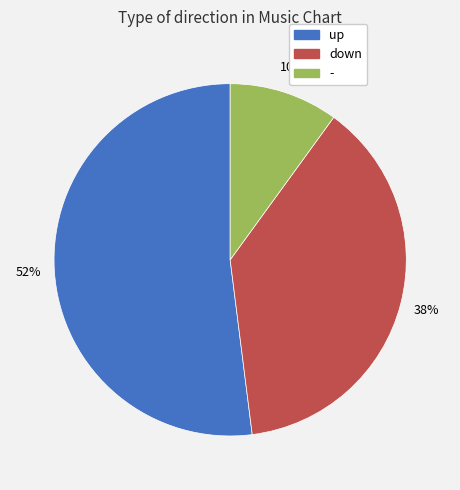

Do down and up together represent more than half of the pie?

Yes